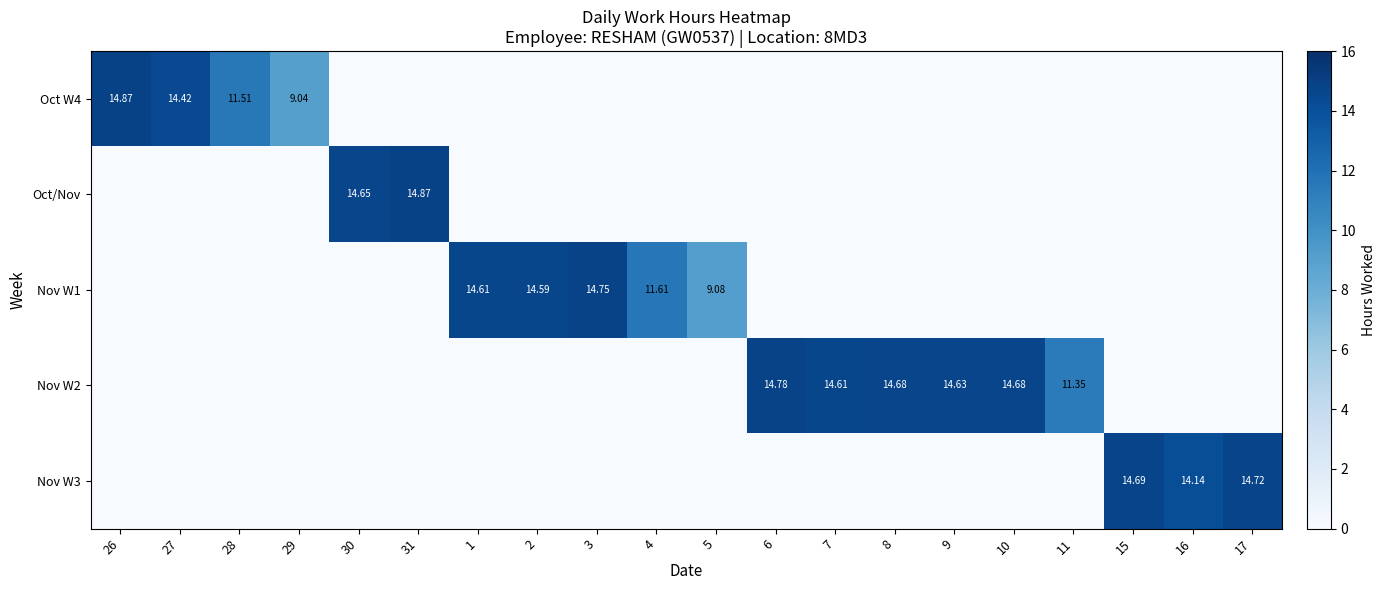

The Oct W4 series shows 8.6 at 5. True or false?

False